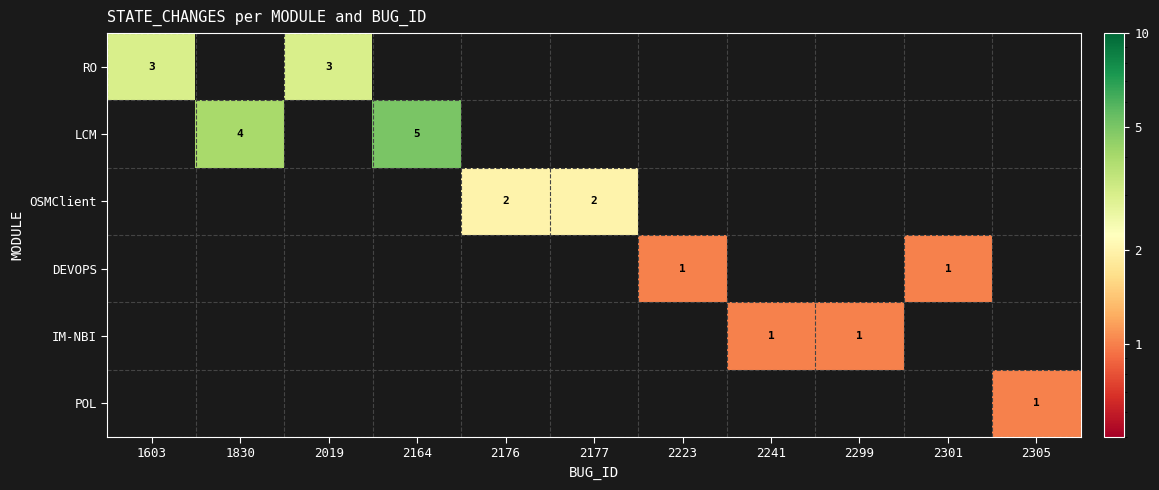

Which has a higher value, 2241 or 2301?

2241